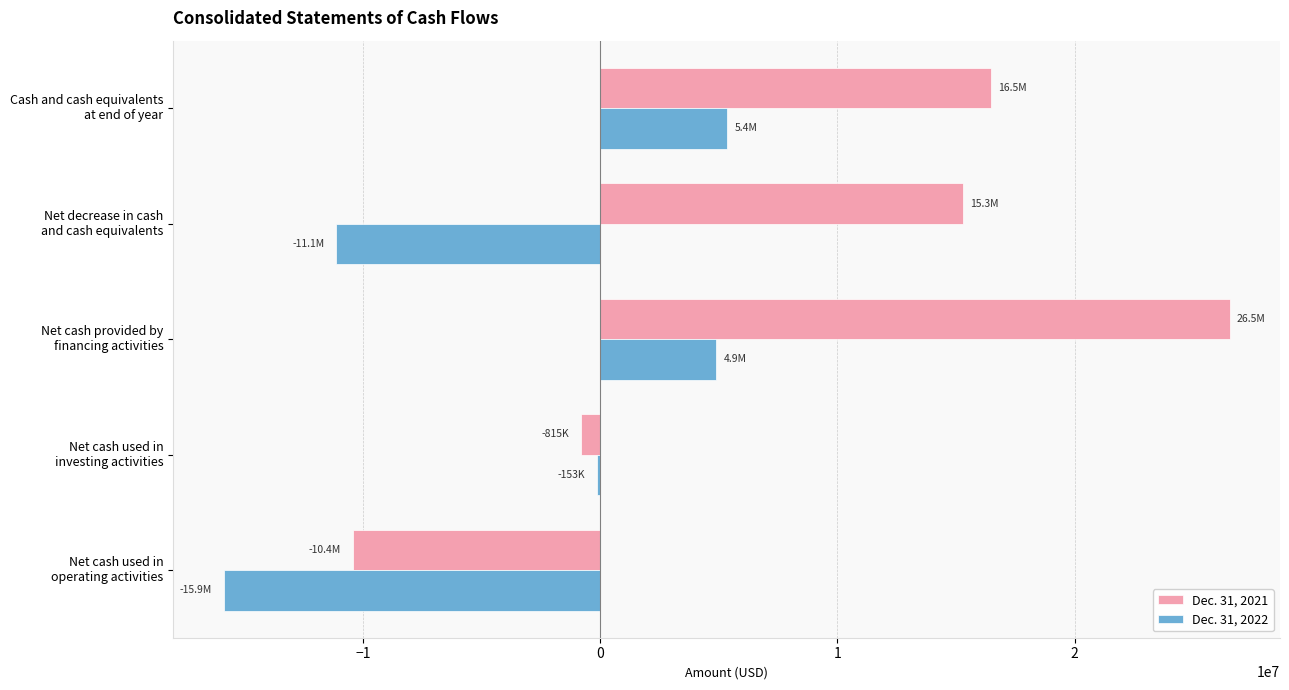

What is the maximum value shown in the chart?

26542581